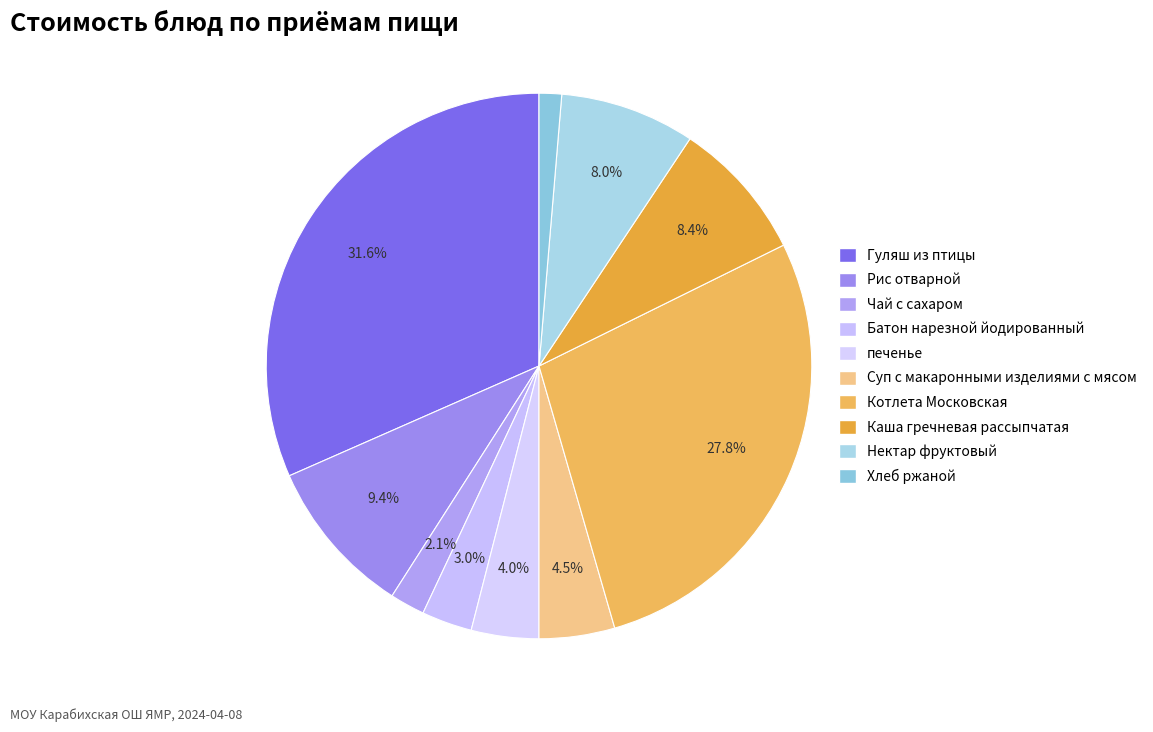

What portion of the pie excludes Каша гречневая рассыпчатая?

91.6%